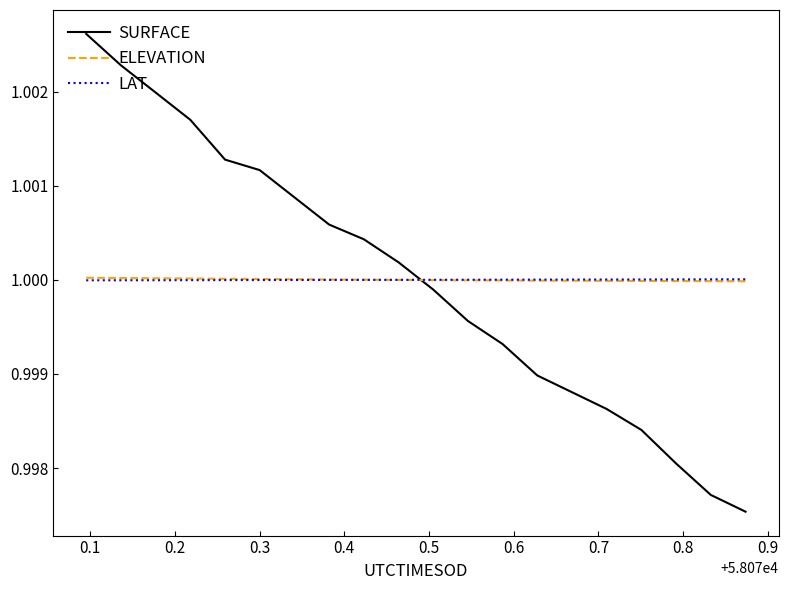

How many lines are shown in the chart?

3